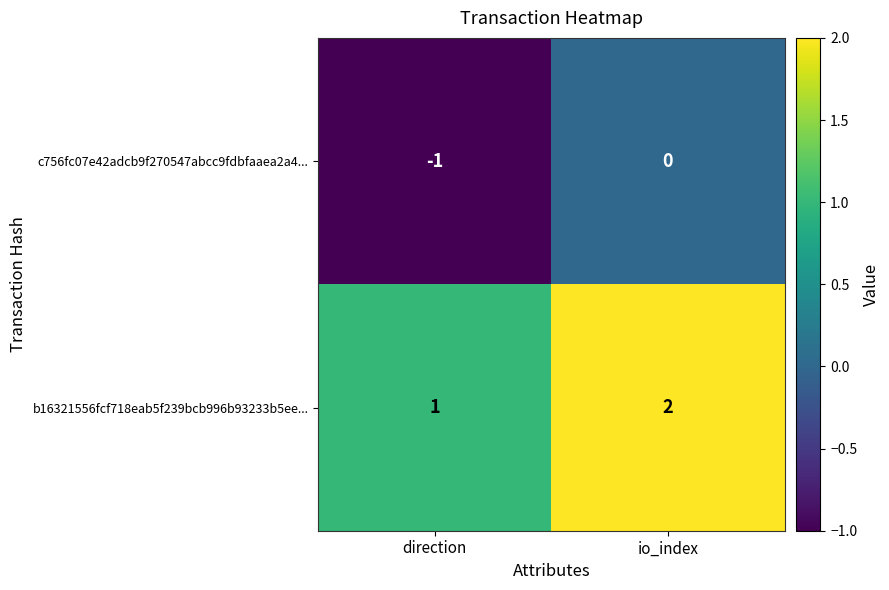

Reading left to right, transcribe all the data shown in this chart.

c756fc07e42adcb9f270547abcc9fdbfaaea2a4...: direction=-1	io_index=0
b16321556fcf718eab5f239bcb996b93233b5ee...: direction=1	io_index=2